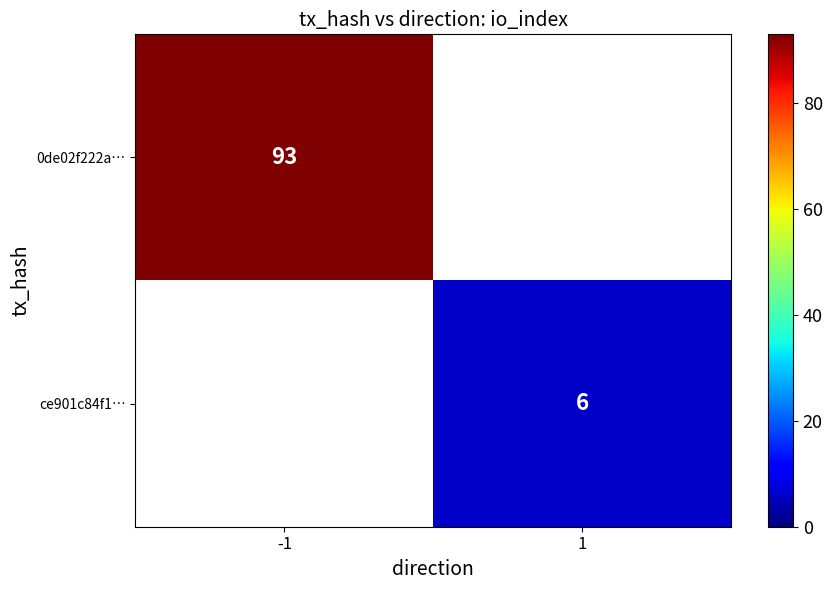

The value of 0de02f222a… at -1 is 50. True or false?

False